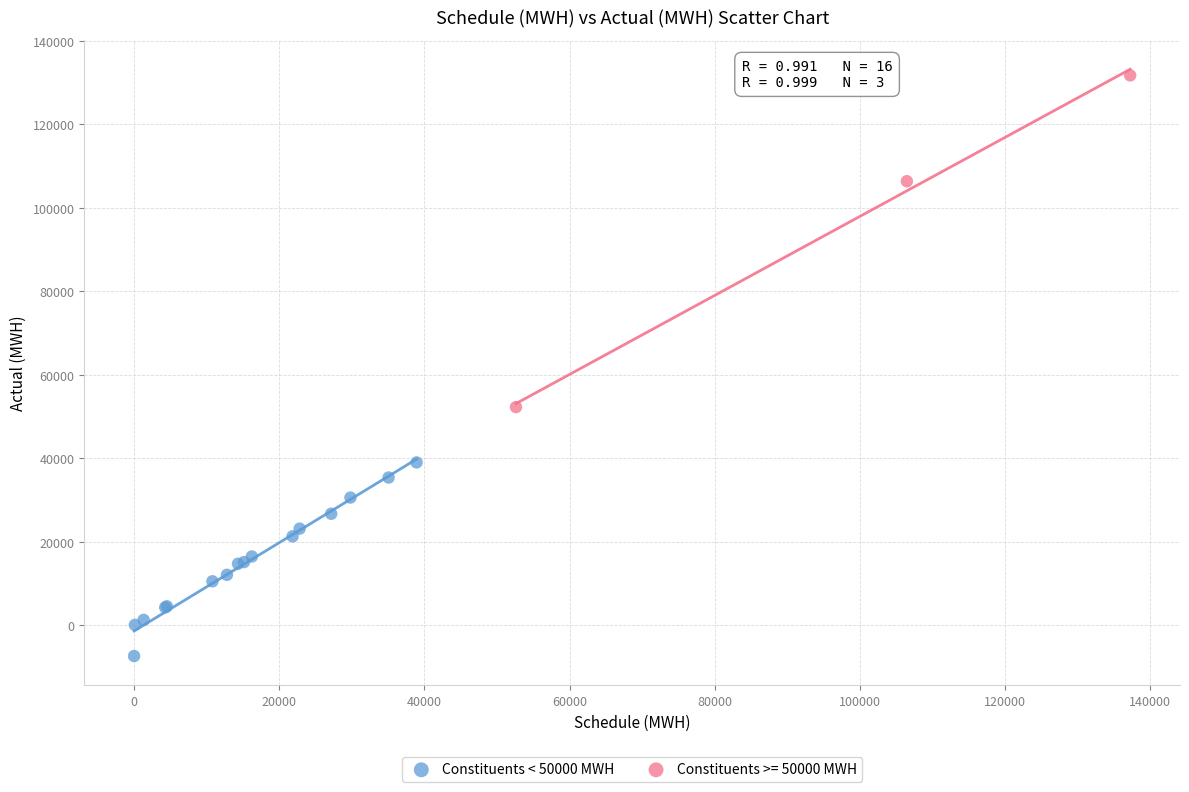

Which series reaches the maximum Y coordinate?

Constituents >= 50000 MWH